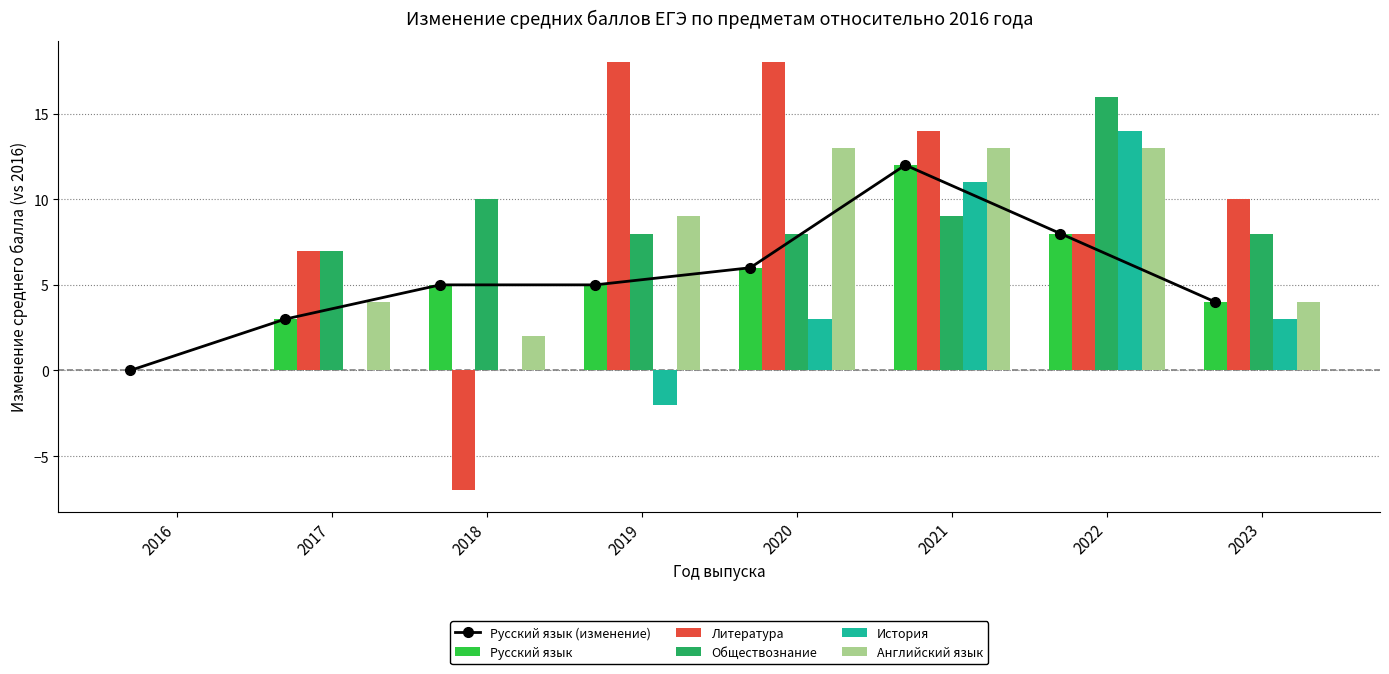

How many groups of bars are there?

8